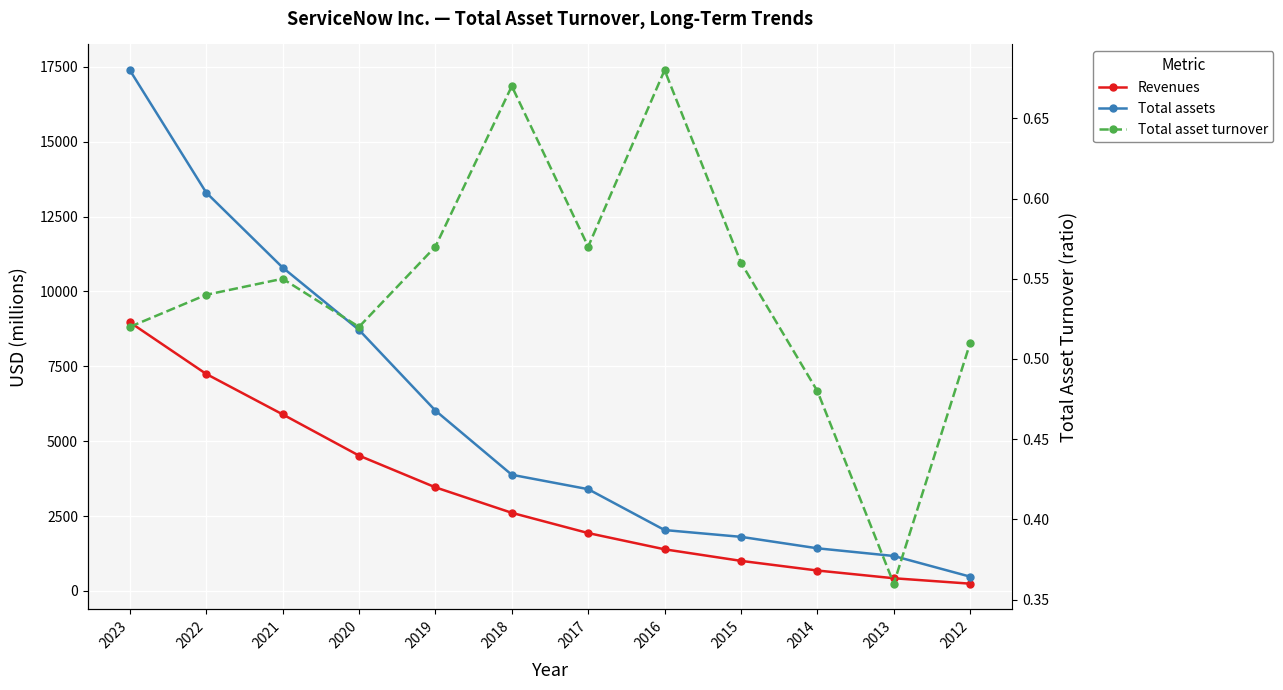

Reading right to left, extract all data points from this chart.

Revenues: 244.0	425.0	683.0	1005.0	1391.0	1933.0	2609.0	3460.0	4519.0	5896.0	7245.0	8971.0
Total assets: 478.0	1168.0	1425.0	1807.0	2034.0	3398.0	3879.0	6022.0	8715.0	10798.0	13299.0	17387.0
Total asset turnover: 0.5	0.4	0.5	0.6	0.7	0.6	0.7	0.6	0.5	0.6	0.5	0.5